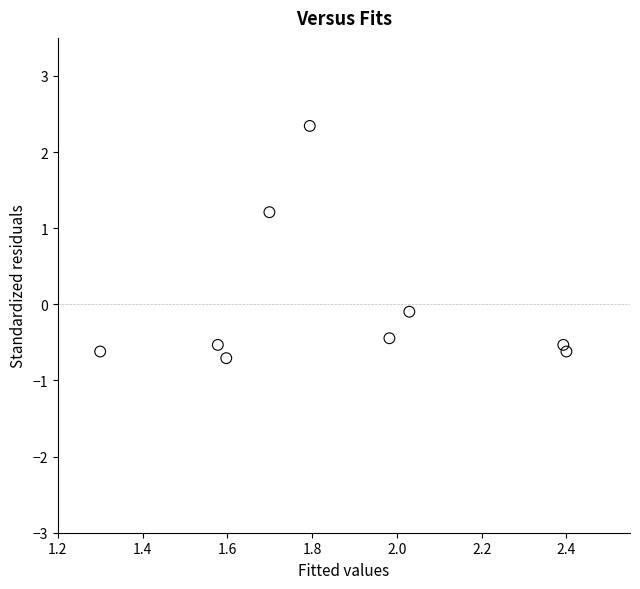

What is the range of Y values (max minus min)?

3.1